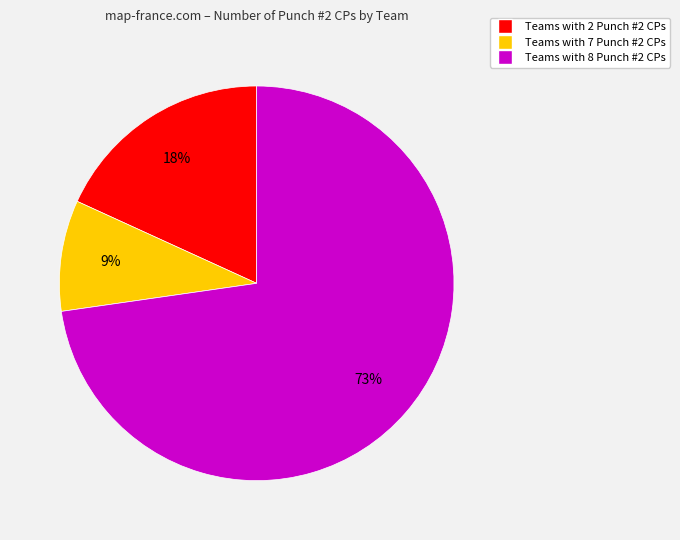

To the nearest percent, what is the difference between the largest and smallest slice percentages?

64%